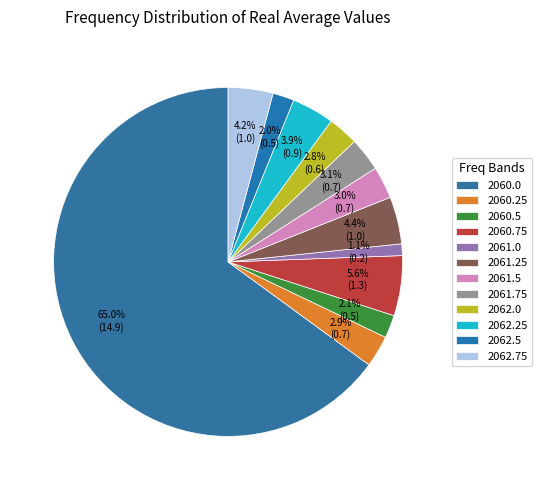

How many segments does this pie chart have?

12